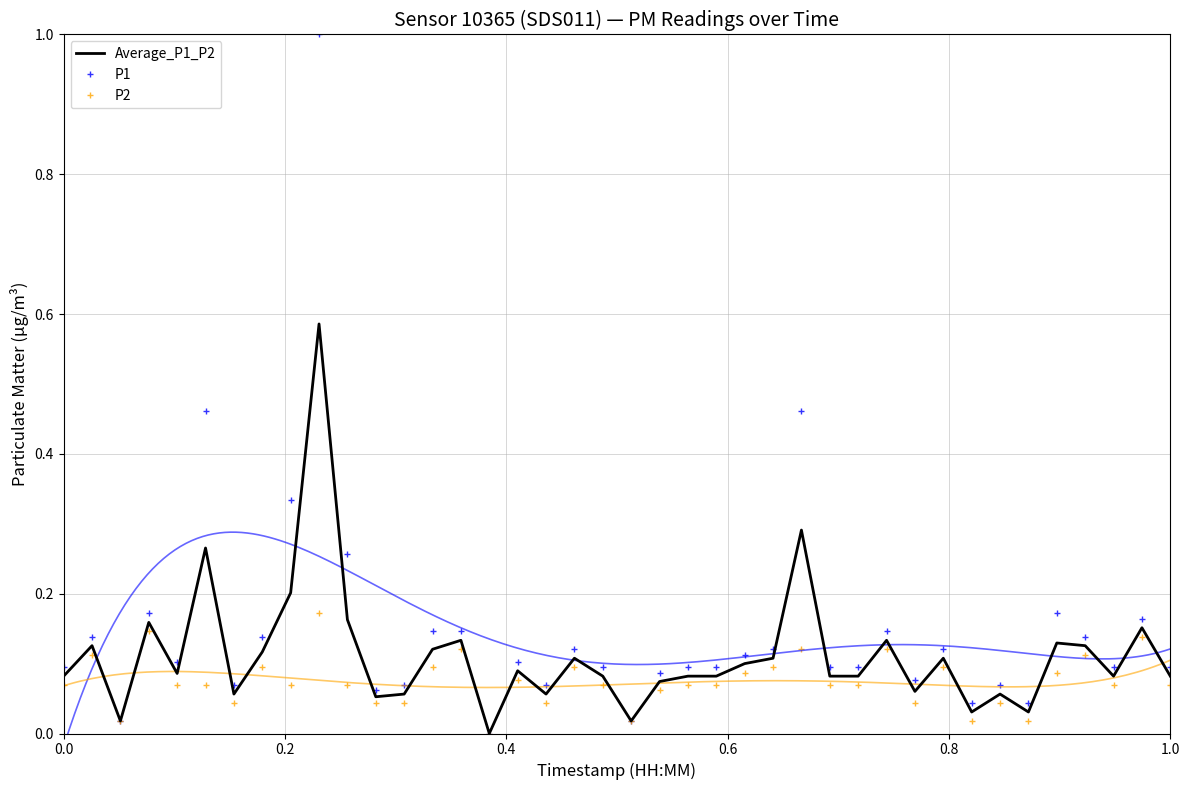

The value of P1 at 1.0 is 0.1. True or false?

True